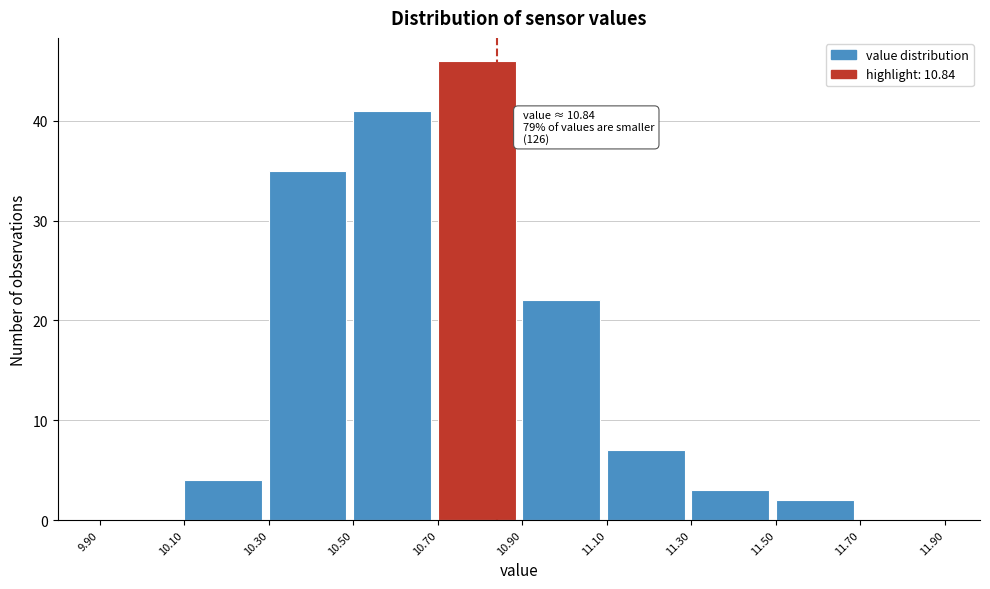

Which range on the x-axis has the tallest bar?

10.70 to 10.90